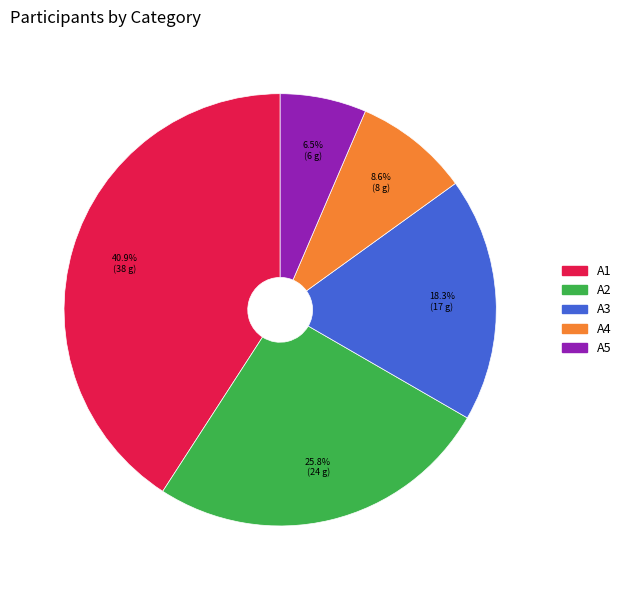

Rank the categories by value from highest to lowest.

A1, A2, A3, A4, A5